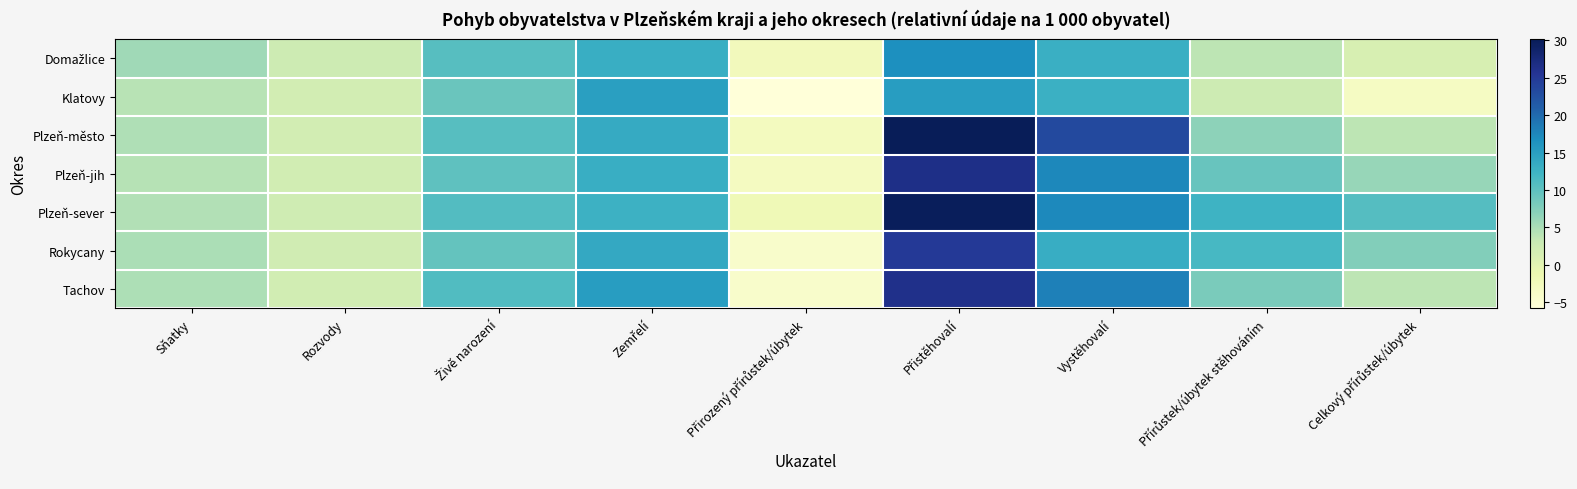

At how many categories does at least one series exceed 12?

4